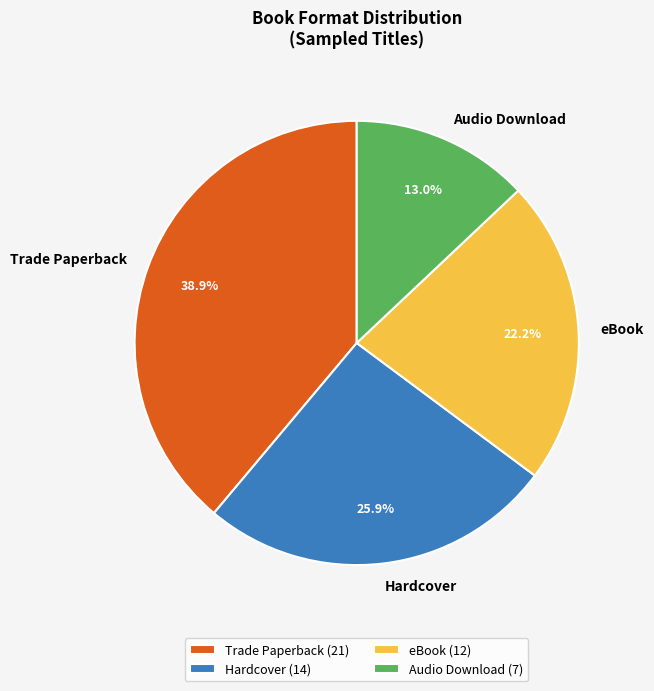

How many slices are in this pie chart?

4